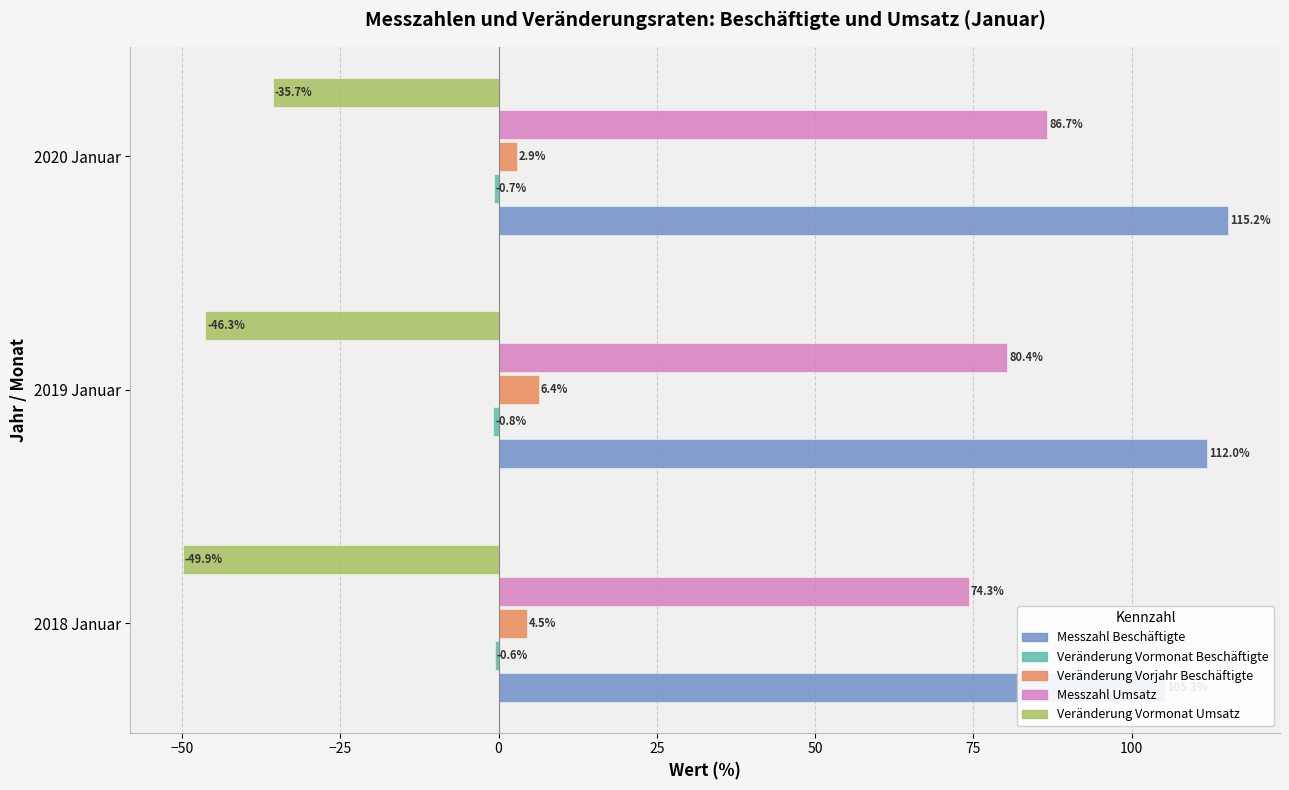

Which has a higher value, 2018 Januar or 2020 Januar?

2020 Januar